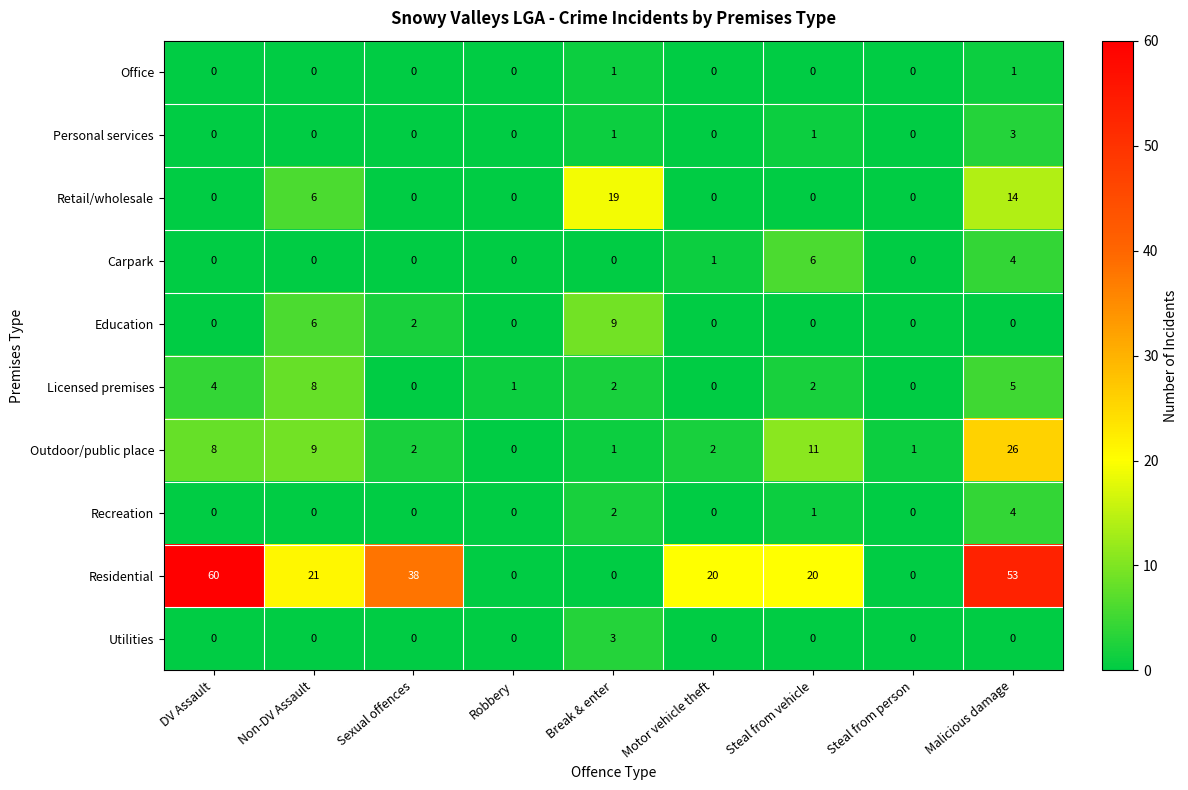

What is the spread (max minus min) of values at Malicious damage?

53